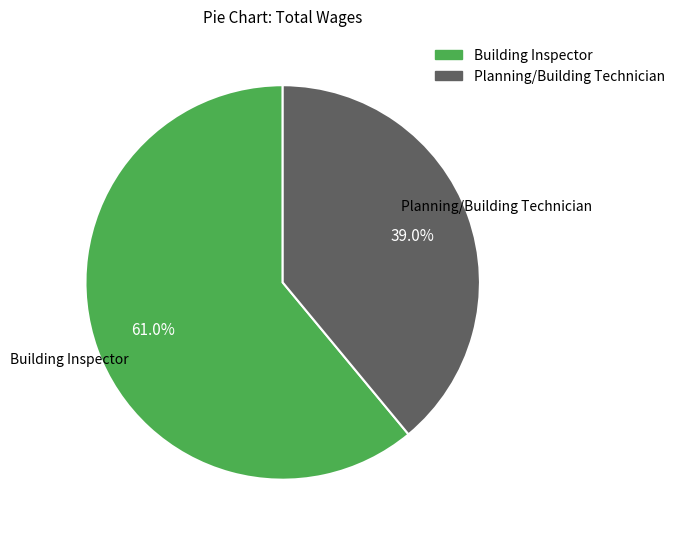

What is the largest slice in the pie chart?

Building Inspector